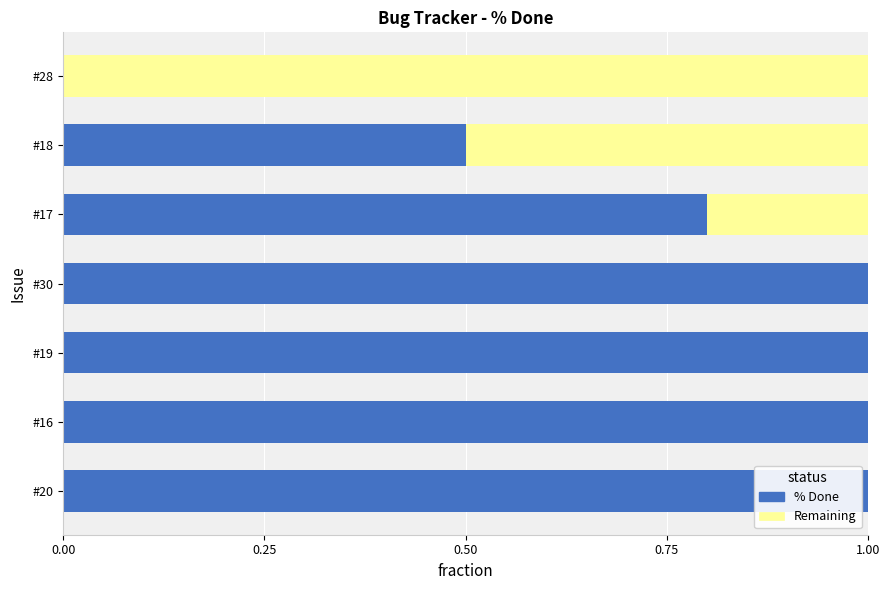

What is the total value across all series at #20?

1.0